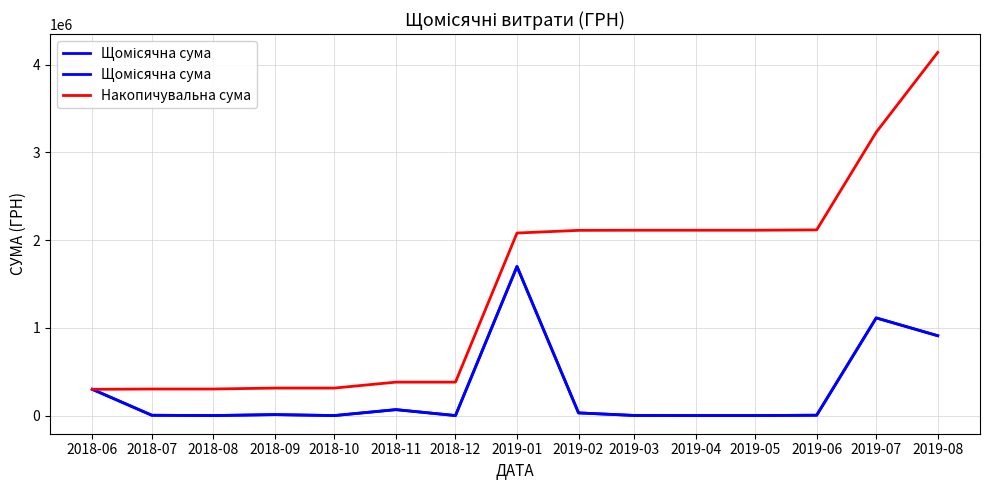

Where is the first local maximum for Щомісячна сума?

2018-09